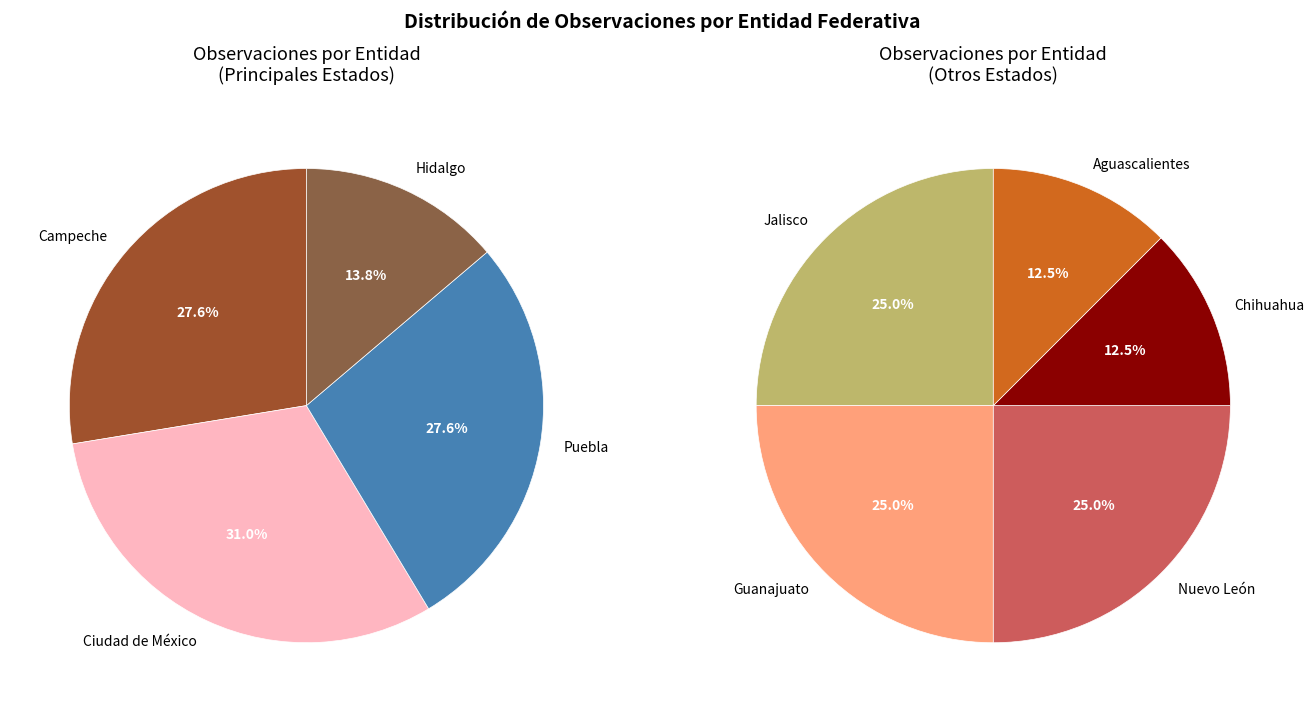

Which slice is the largest?

Ciudad de México